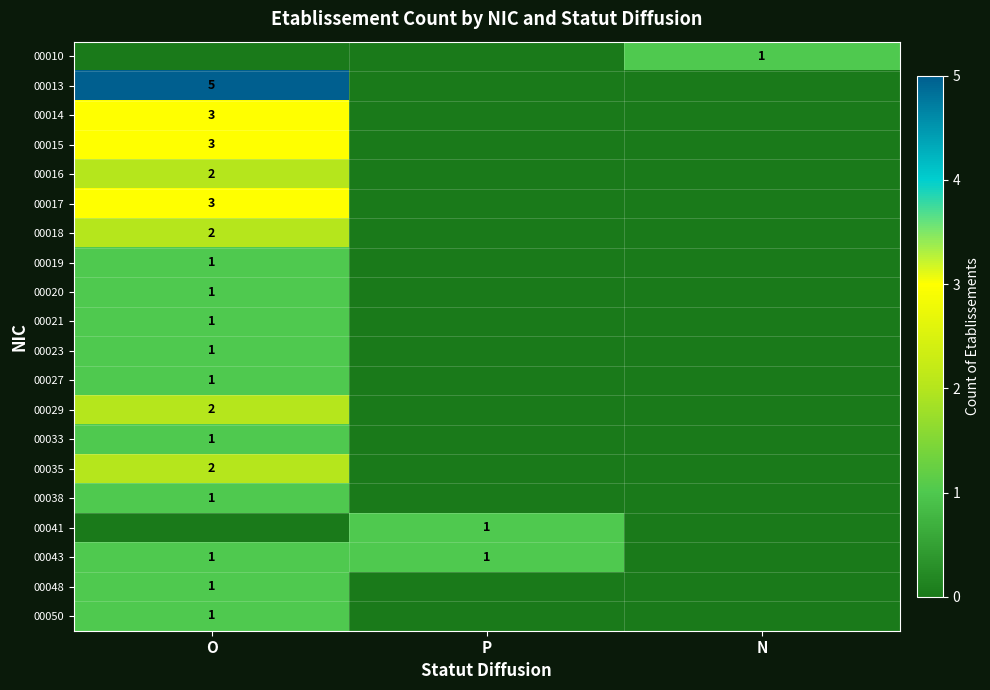

The 00043 series shows 2 at O. True or false?

False